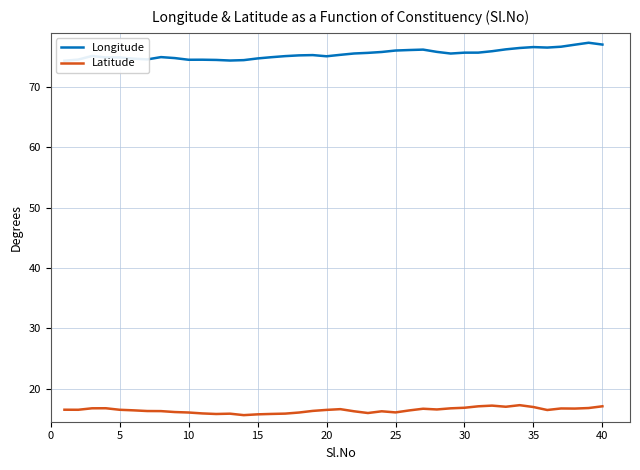

The value of Latitude at 10 is 25.6. True or false?

False